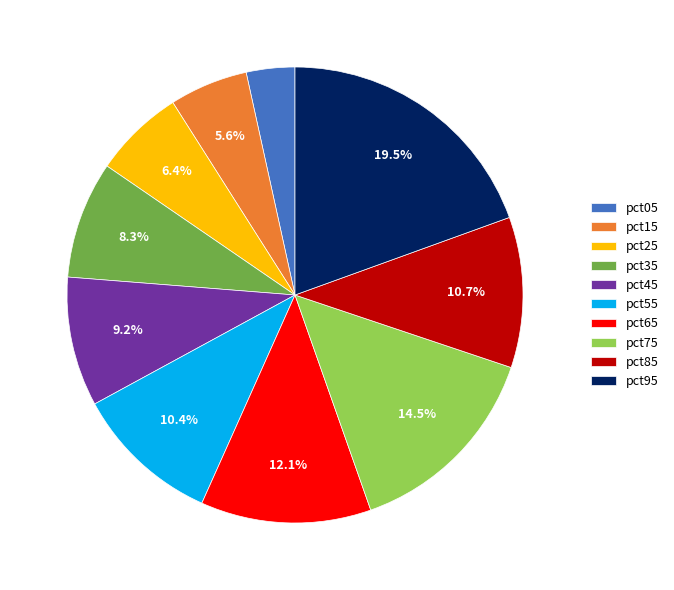

How many slices are in this pie chart?

10